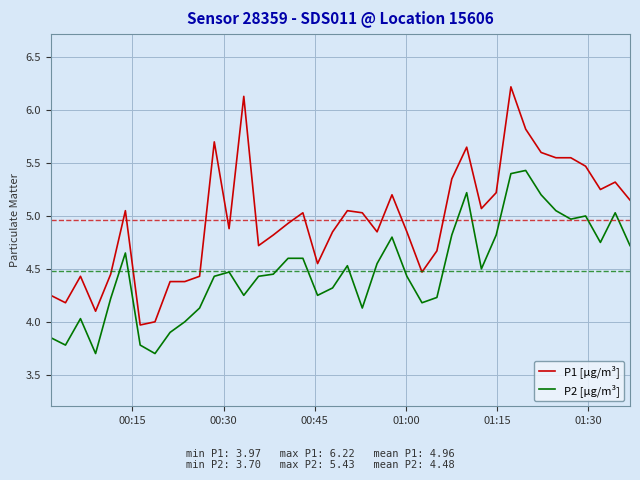

What are all the series names shown in the legend?

P1 [µg/m³], P2 [µg/m³]